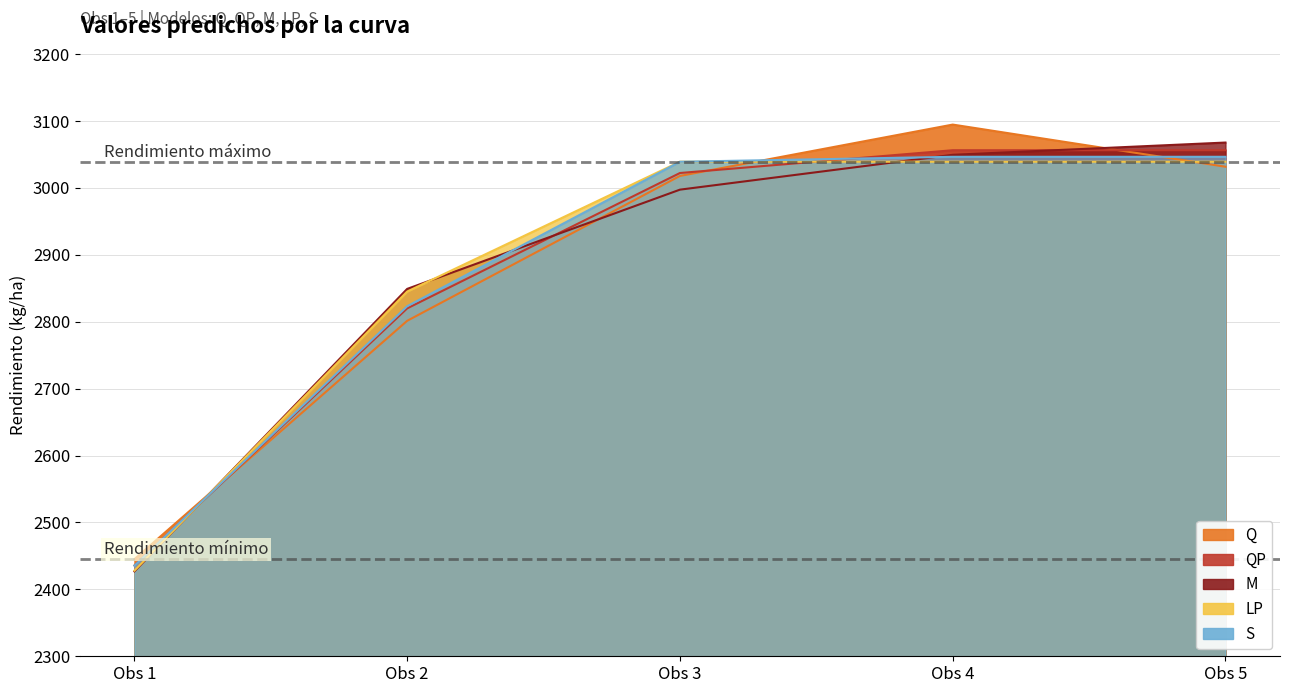

What is the value of the QP point at the 2nd from the left?

2819.9